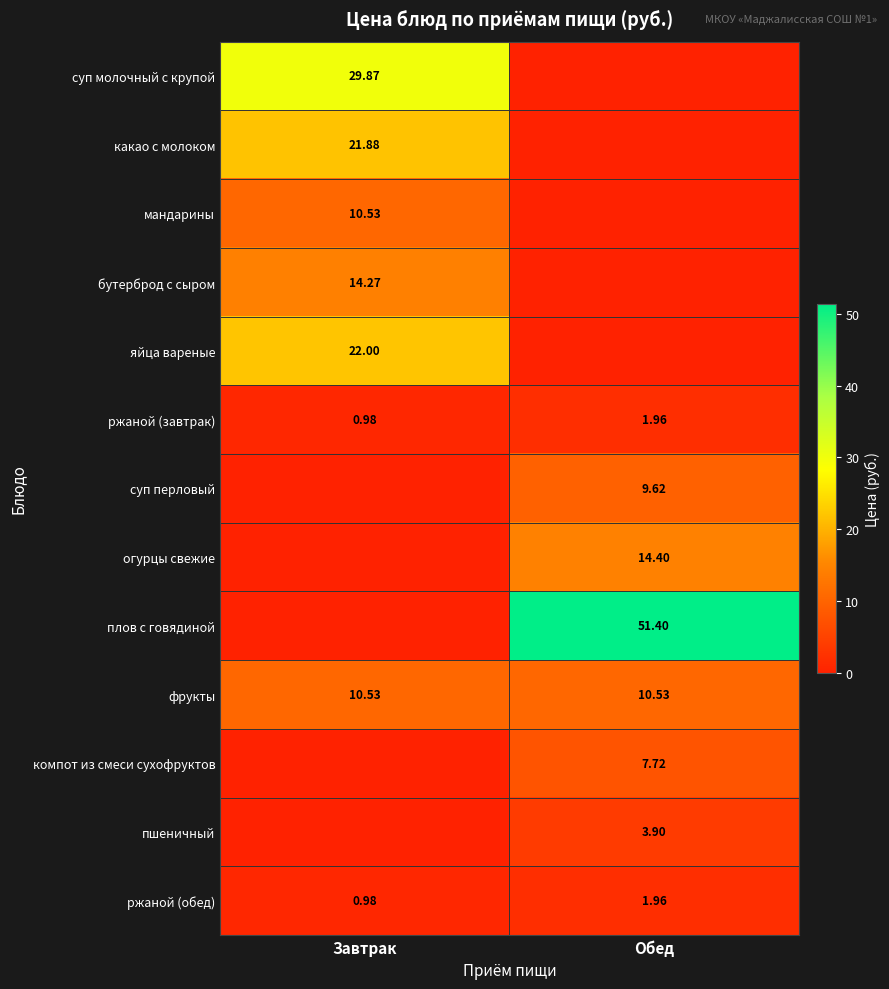

Is the value of плов с говядиной at Обед greater than the value of фрукты at Обед?

Yes